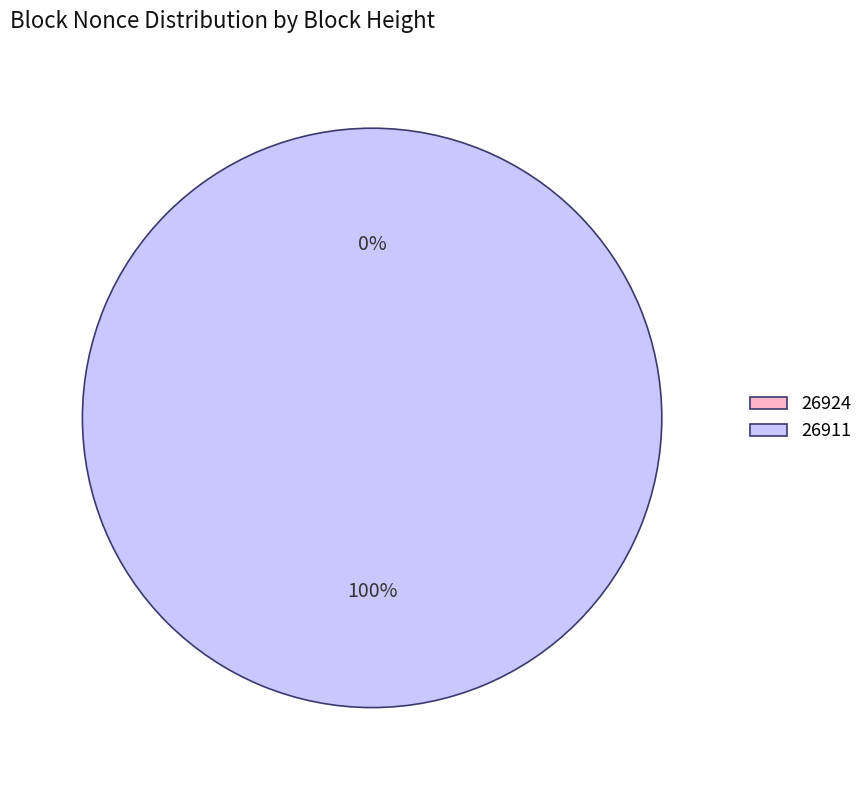

Which slice represents more than half of the pie?

26911